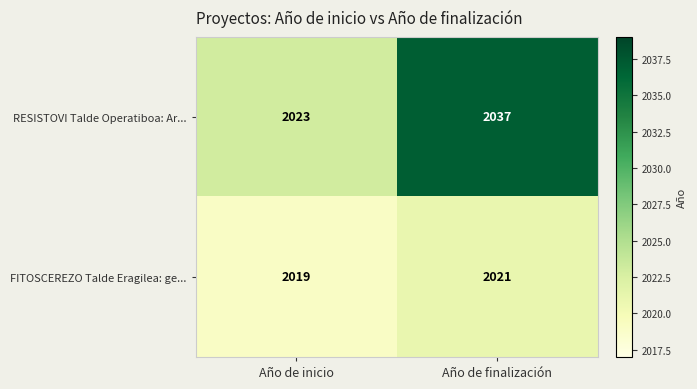

Which series has the largest range (max minus min)?

RESISTOVI Talde Operatiboa: Ar...